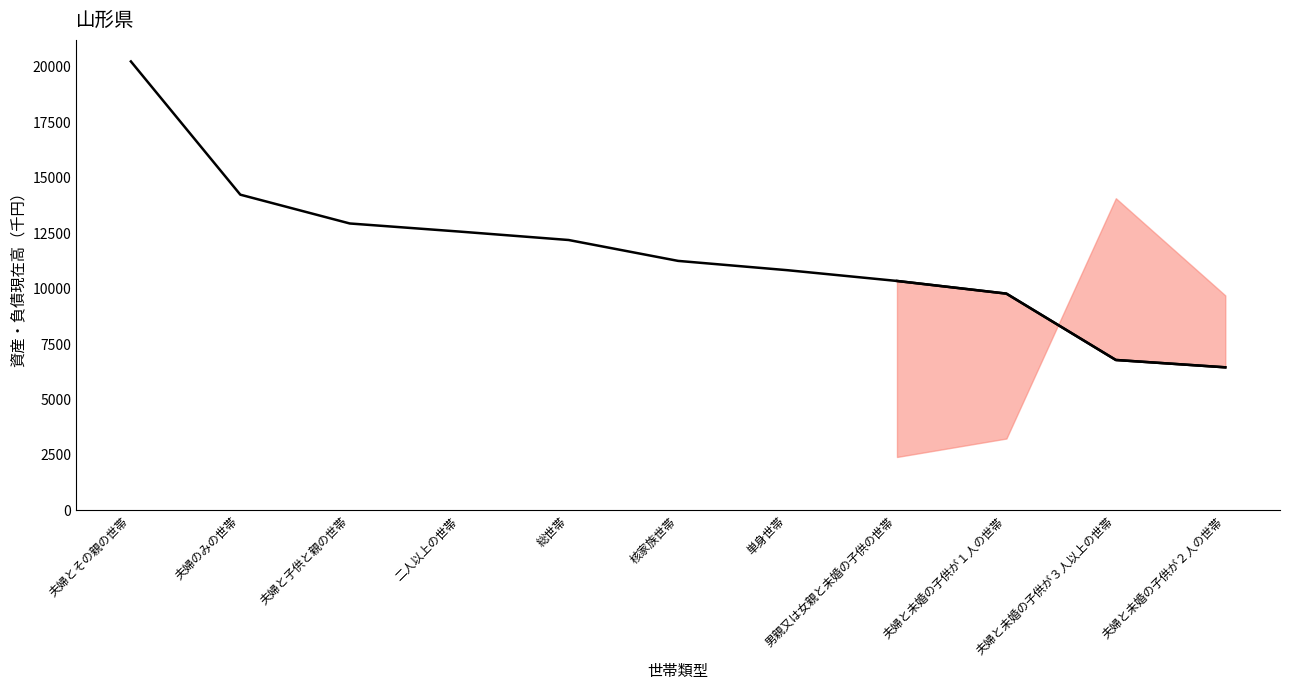

After their last crossing, which series has the higher values: 金融負債残高 or 金融資産残高（貯蓄現在高）?

金融負債残高